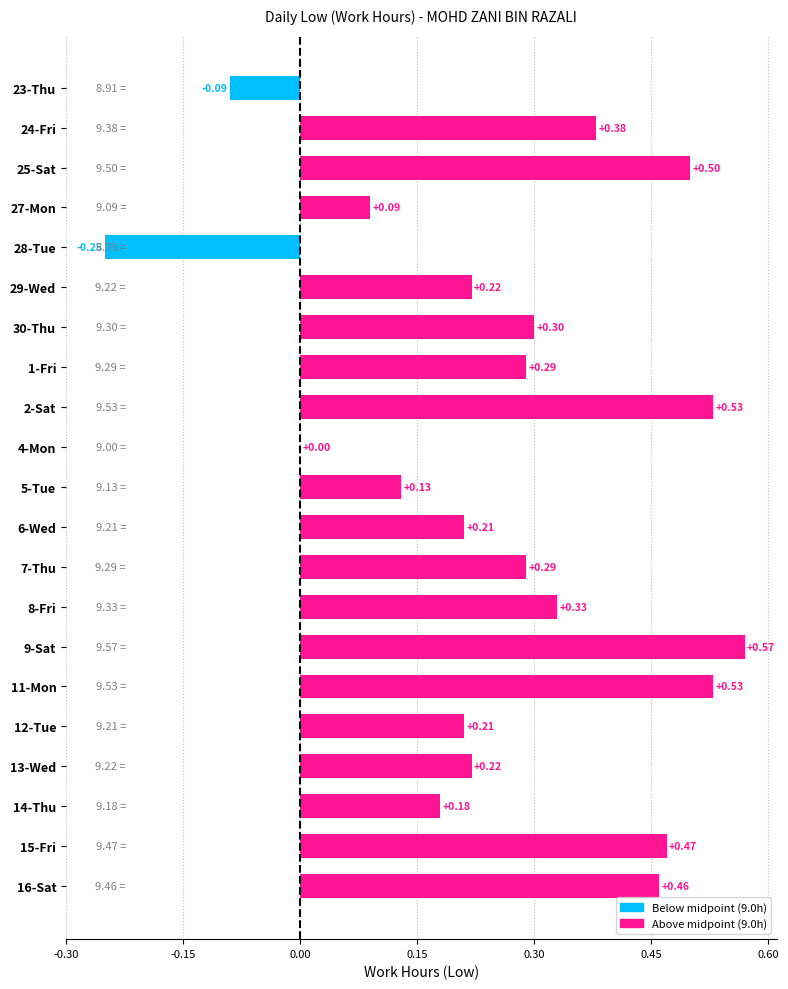

What is the sum of all values?

5.6